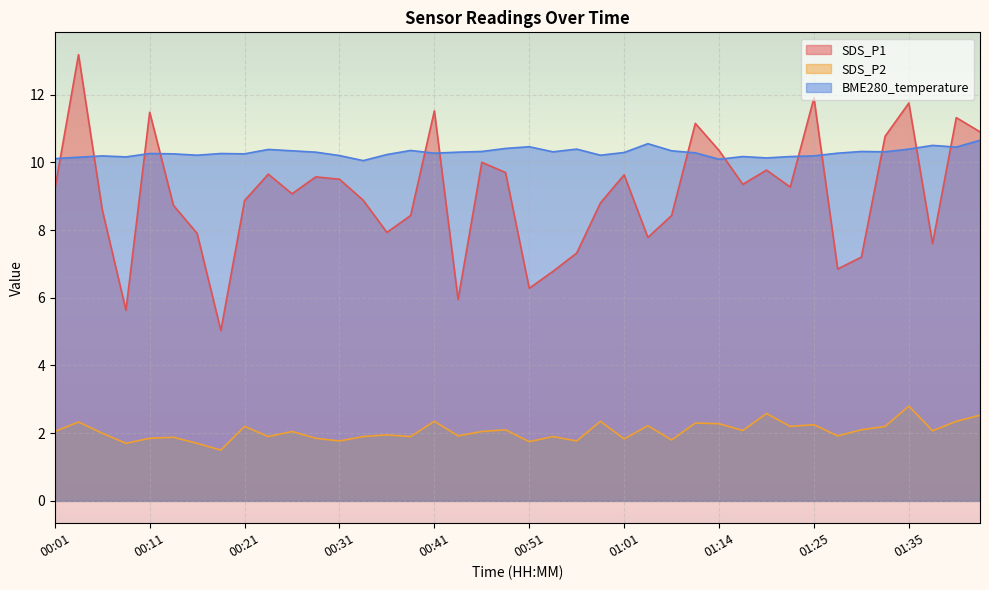

List the series in order of their peak value, lowest first.

SDS_P2, BME280_temperature, SDS_P1